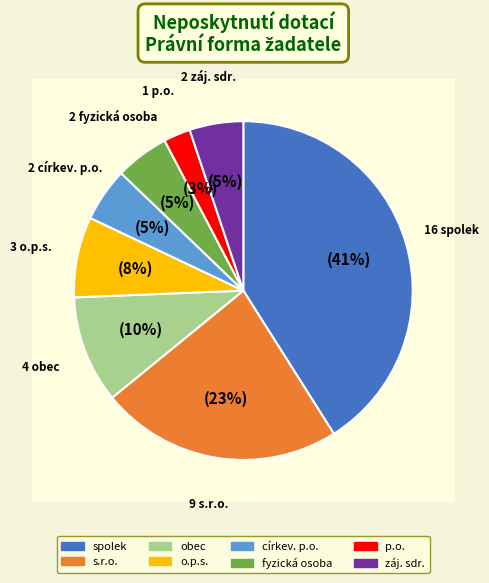

What portion of the pie excludes společnost s ručením omezeným?

76.9%